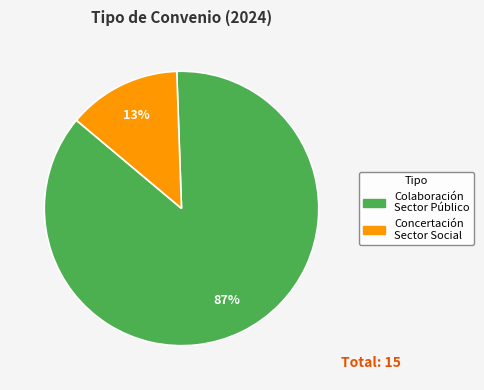

Is there any slice that represents more than half of the pie?

Yes